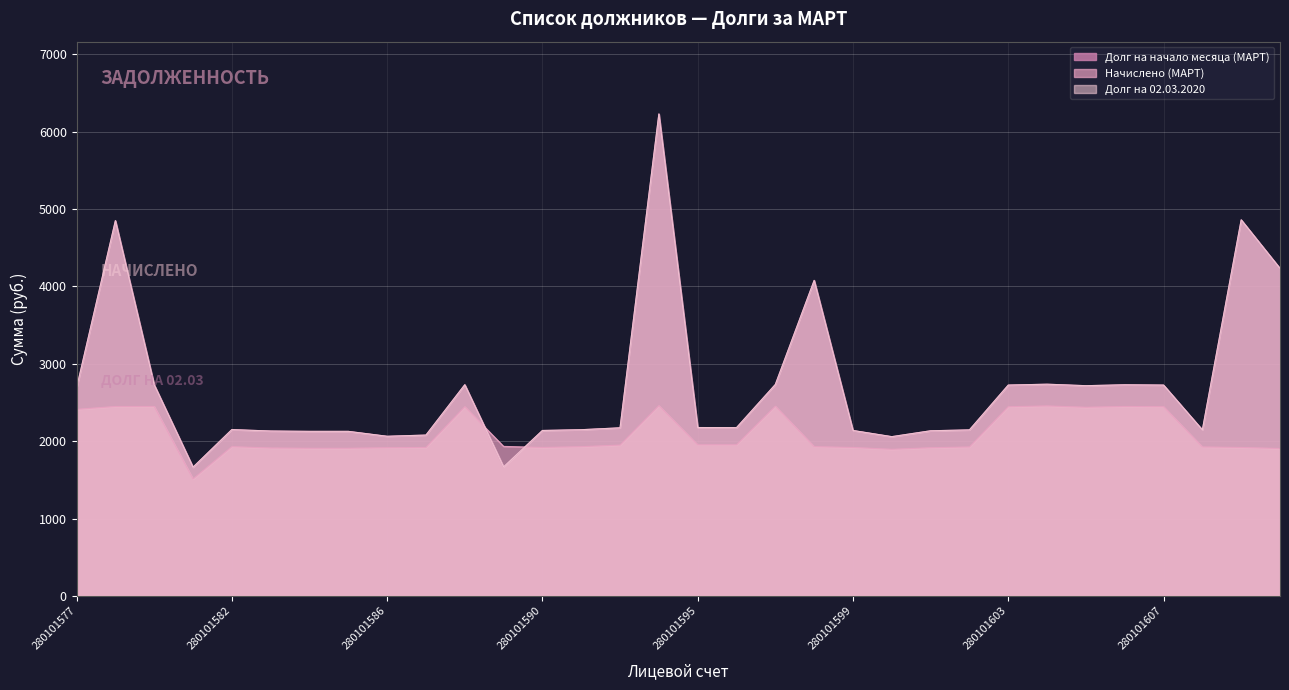

What are all the series names shown in the legend?

Долг на начало месяца (МАРТ), Начислено (МАРТ), Долг на 02.03.2020